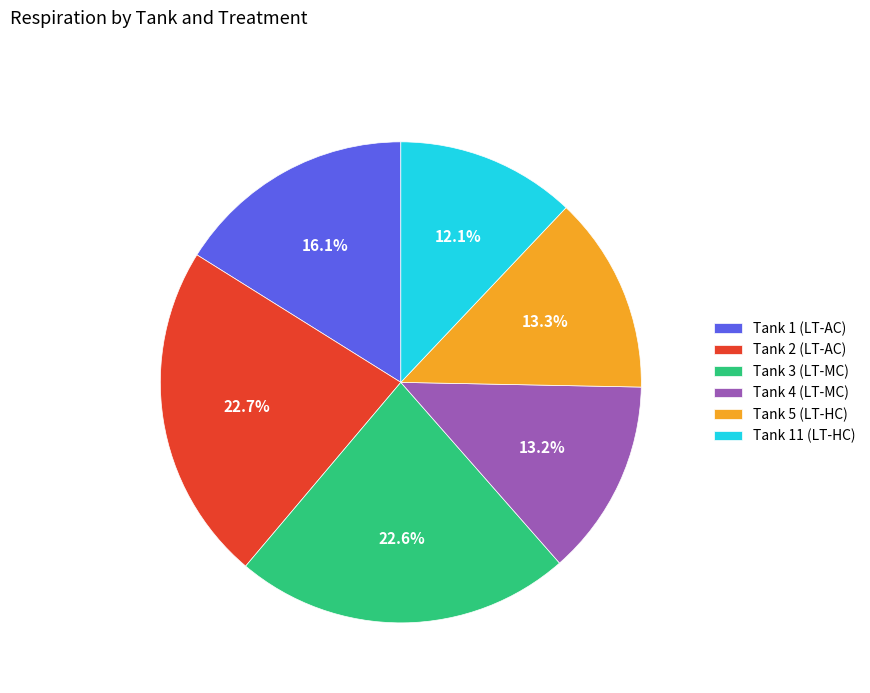

To the nearest percent, what is the average slice percentage?

17%